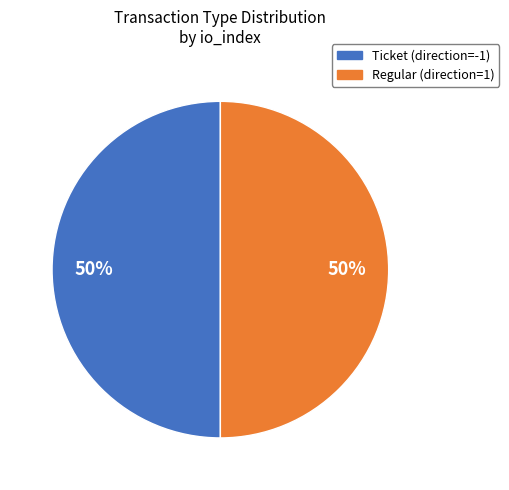

Count the number of slices in the pie.

2